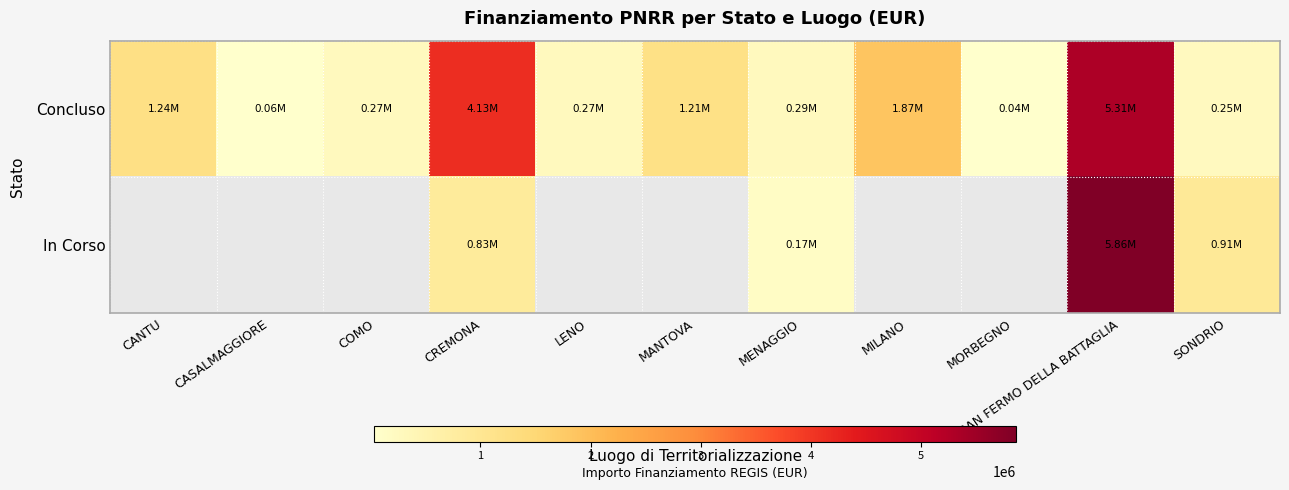

What is the total value across all series at CREMONA?

4966469.6